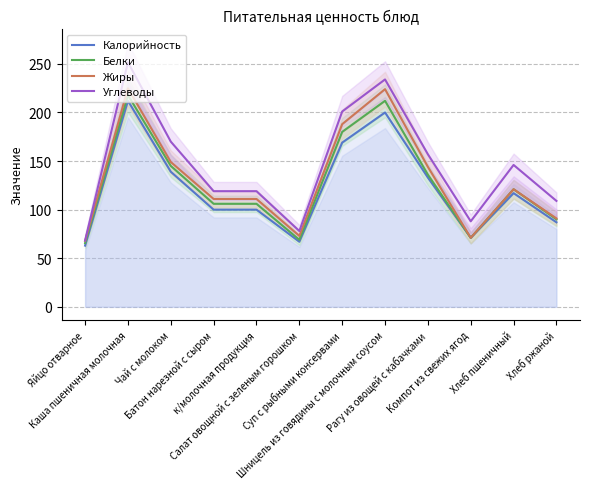

What is the difference between the highest and lowest values at Хлеб ржаной?

22.0